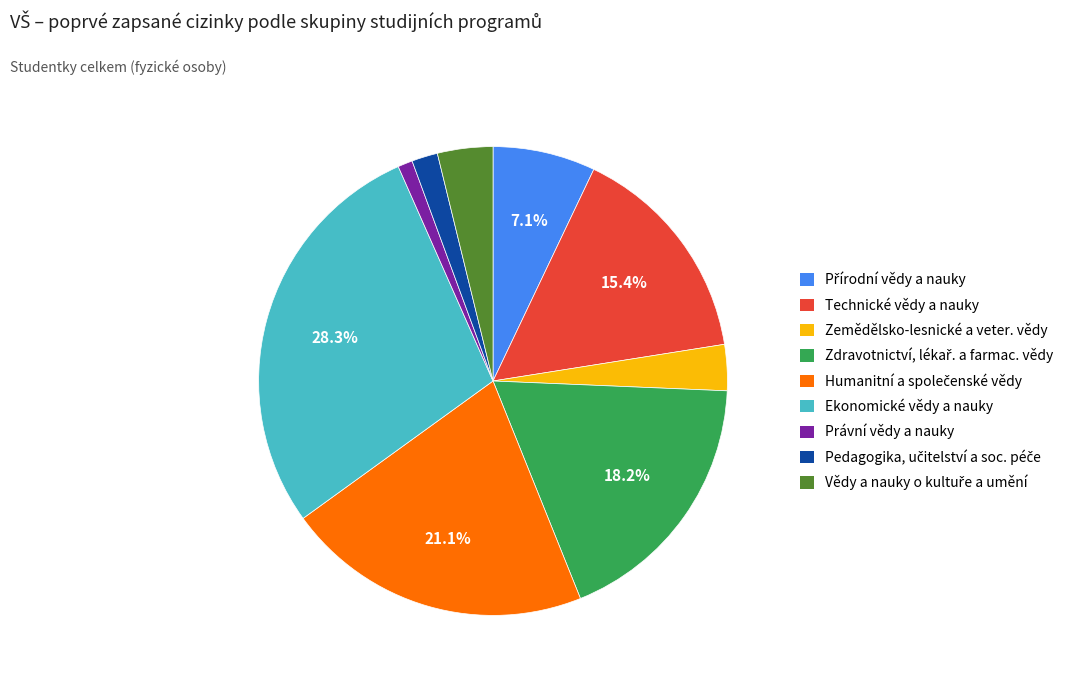

Is there a majority slice in this chart?

No